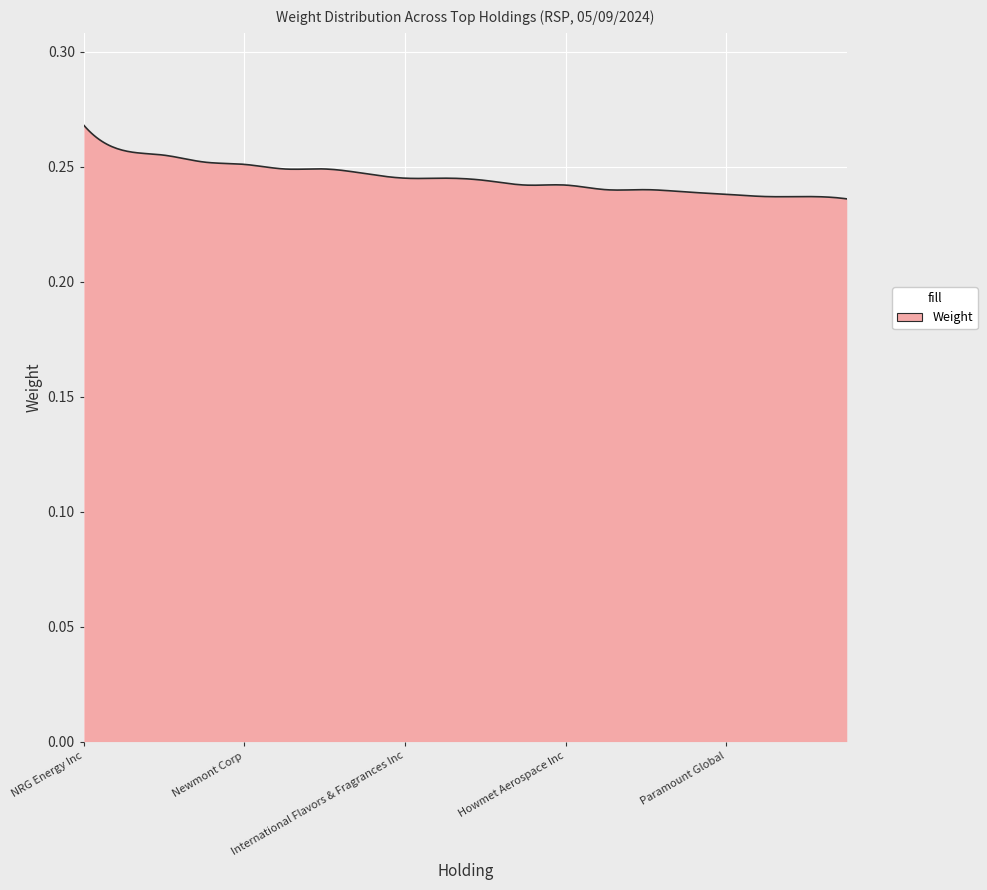

True or false: the data has more than 2 interior local peaks.

True